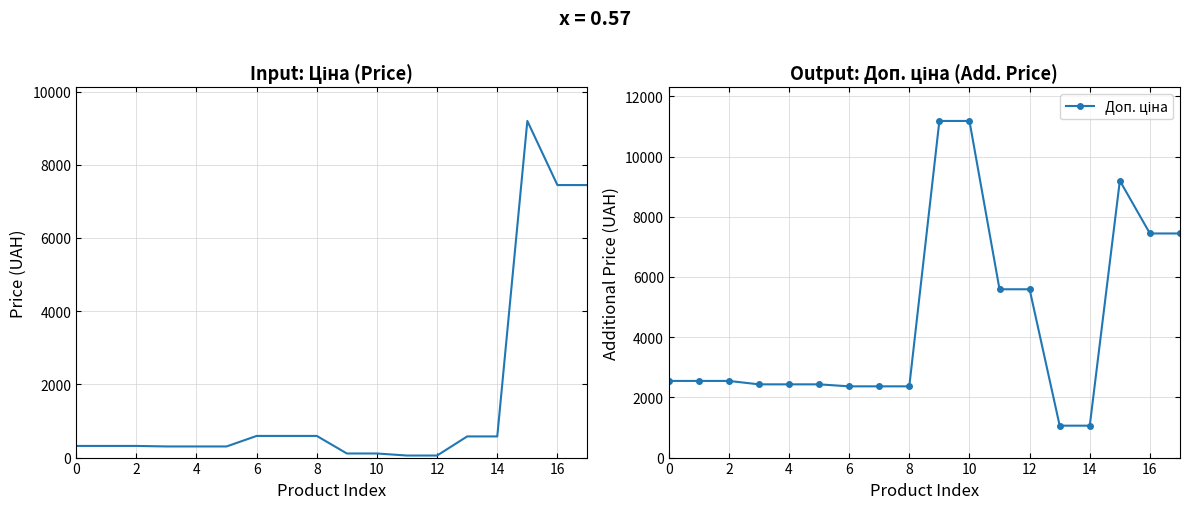

What is the difference between the highest and lowest values at 2?

2228.1